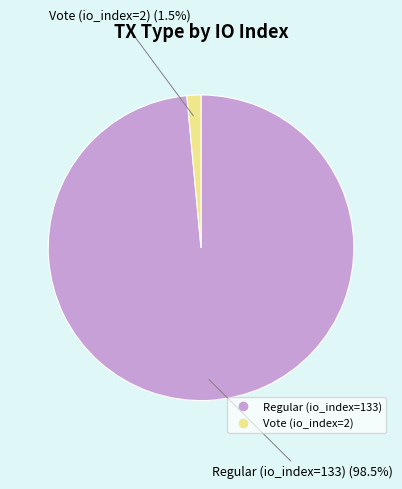

What is the total percentage of Regular (io_index=133) and Vote (io_index=2)?

100.0%